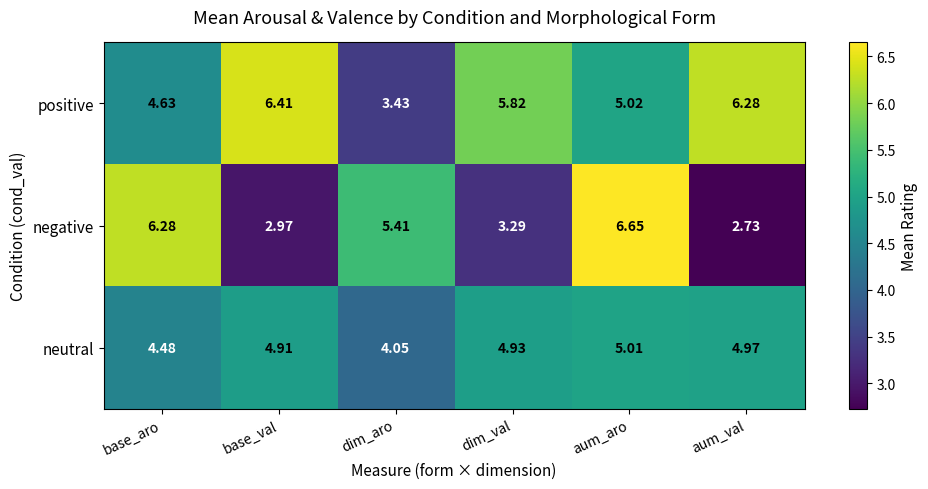

Which series has the widest spread of values?

negative